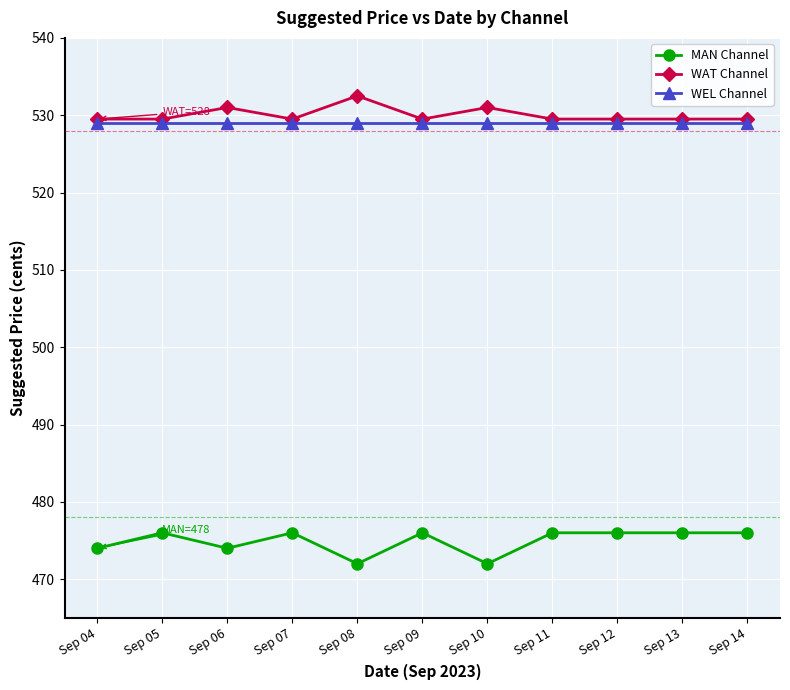

What is the difference between the highest and lowest values at Sep 07?

53.5